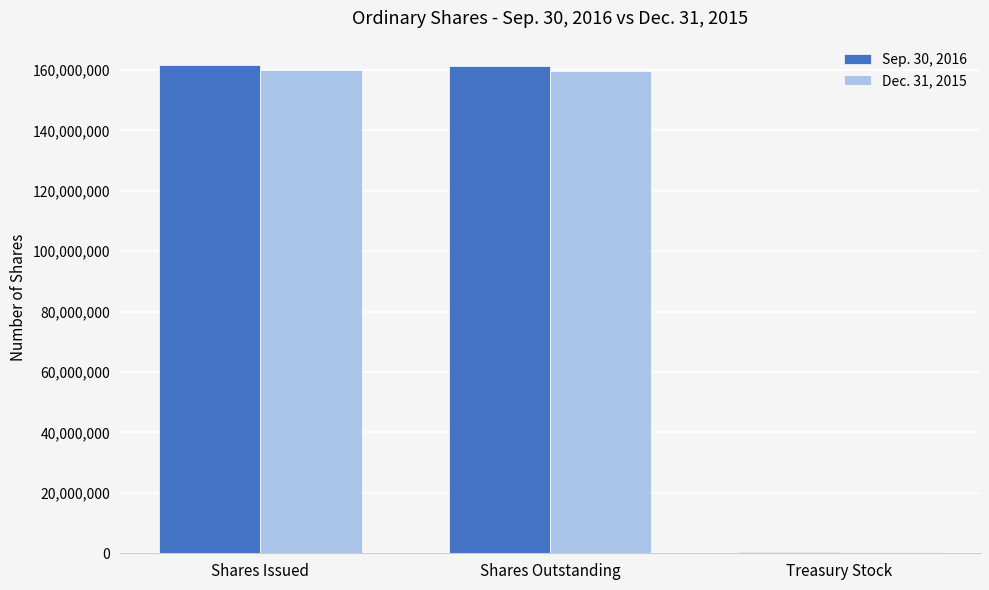

Where does the Sep. 30, 2016 series first go above 161234107?

Shares Issued